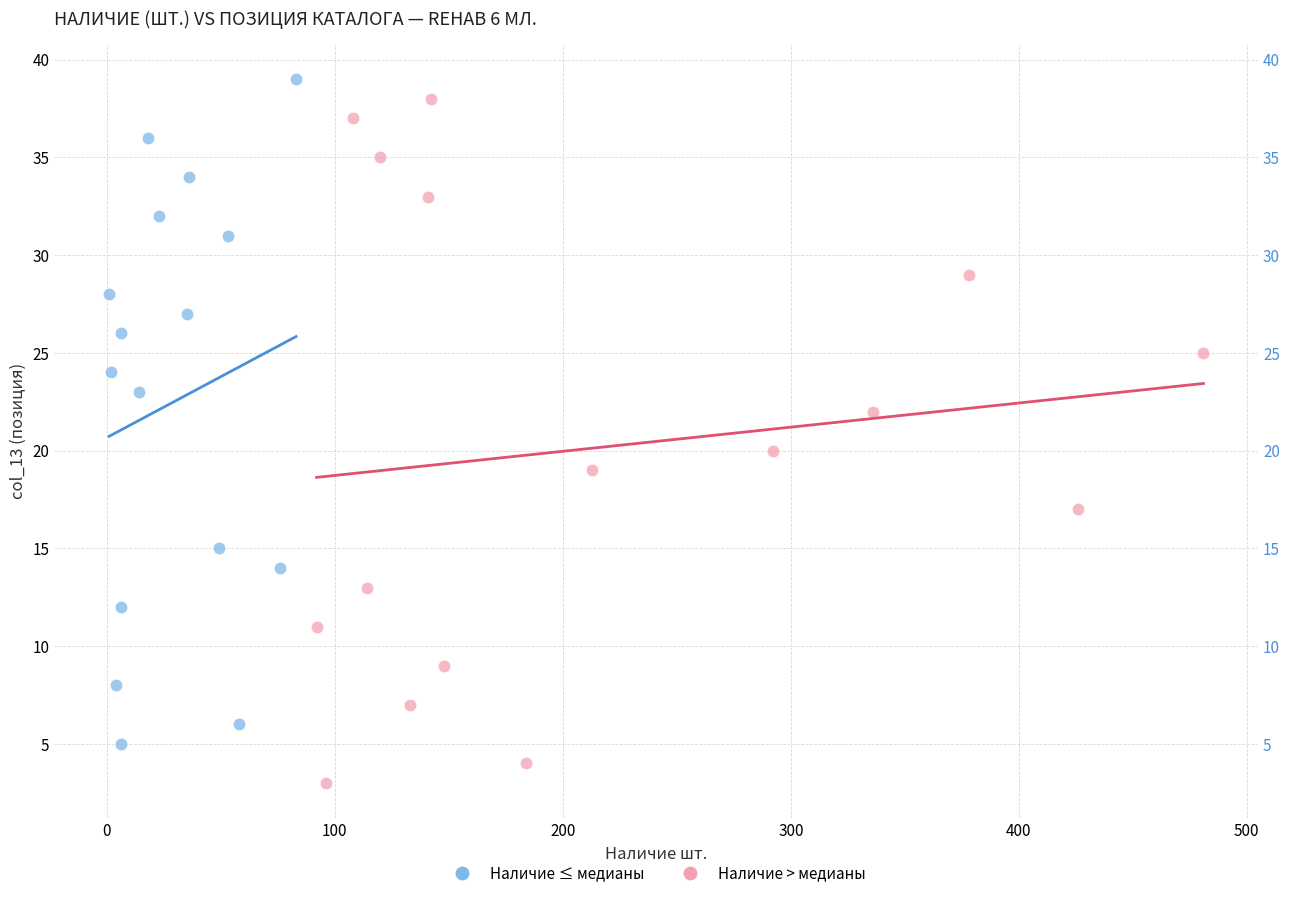

Which series reaches the minimum Y coordinate?

Наличие > медианы